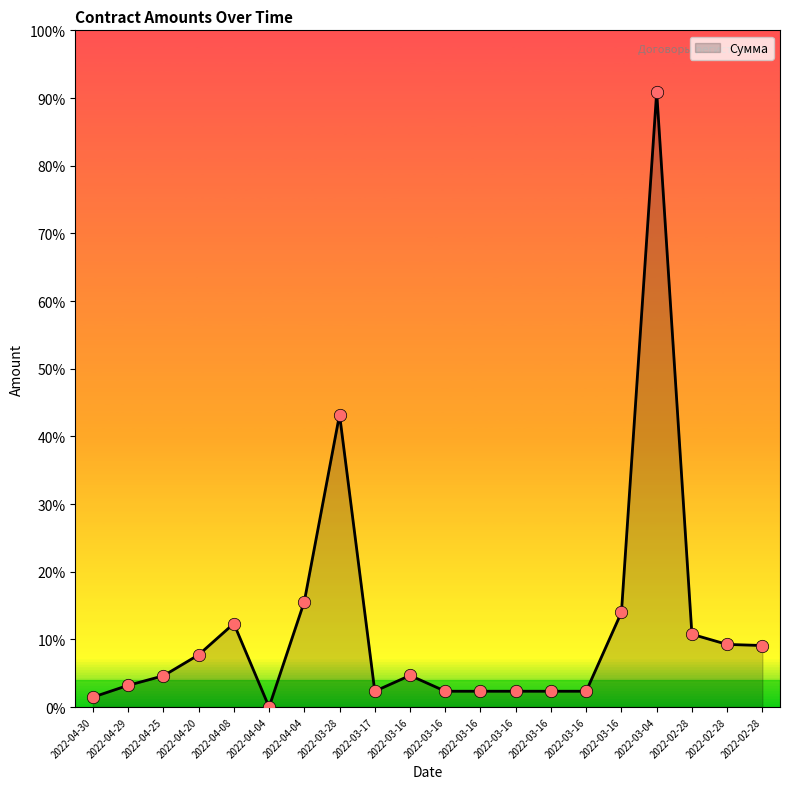

What is the change in value from 2022-04-29 to 2022-03-16?

-536500